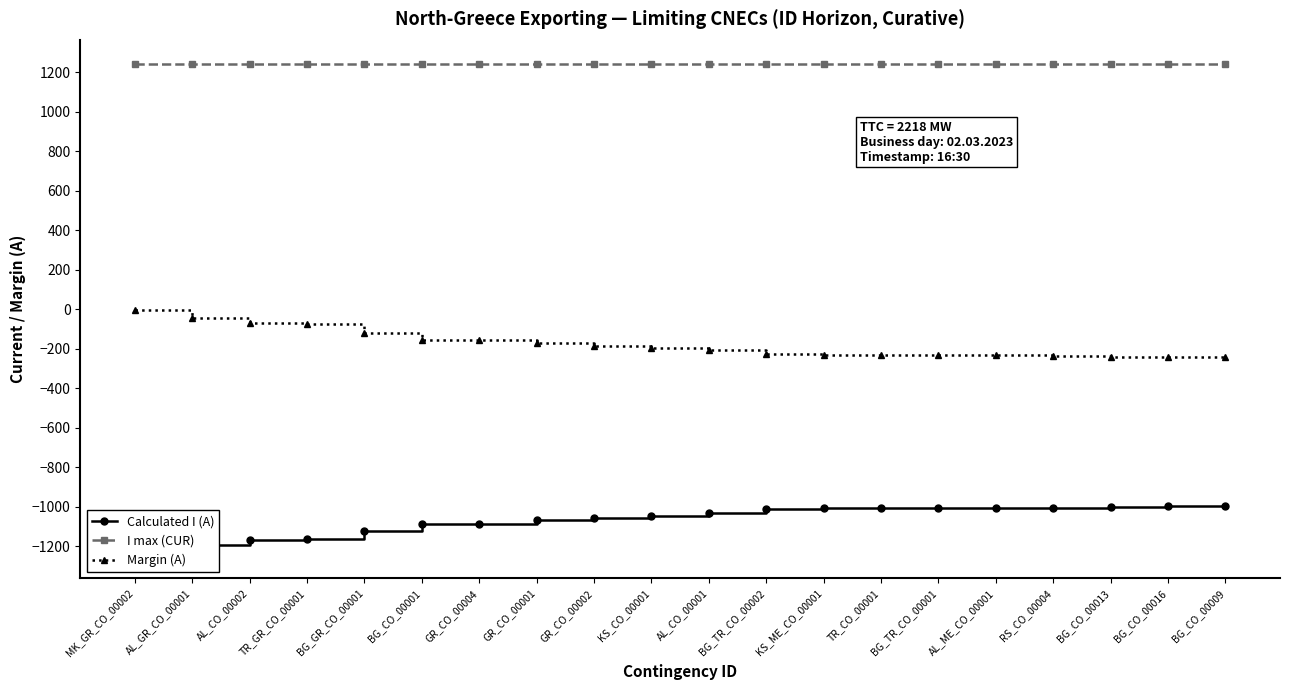

Where does the Margin (A) series first go above -195?

MK_GR_CO_00002